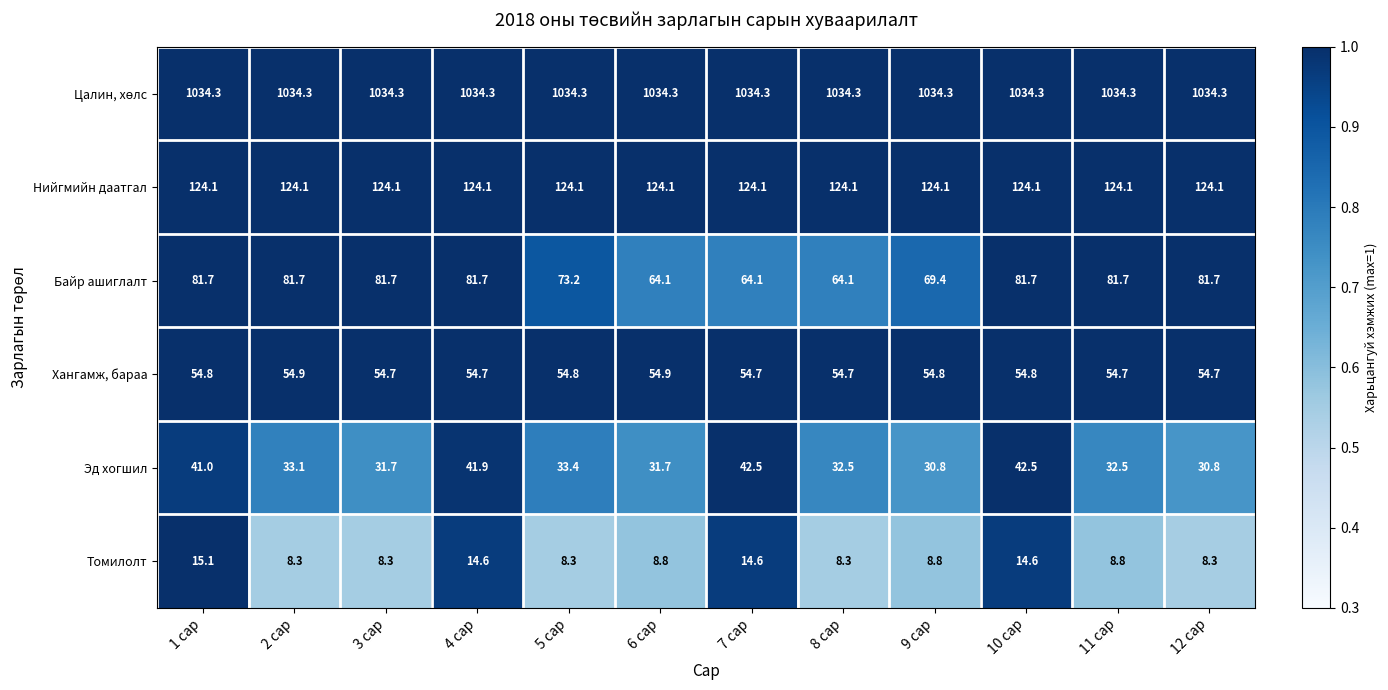

What is the average value of the Томилолт series?

10.6